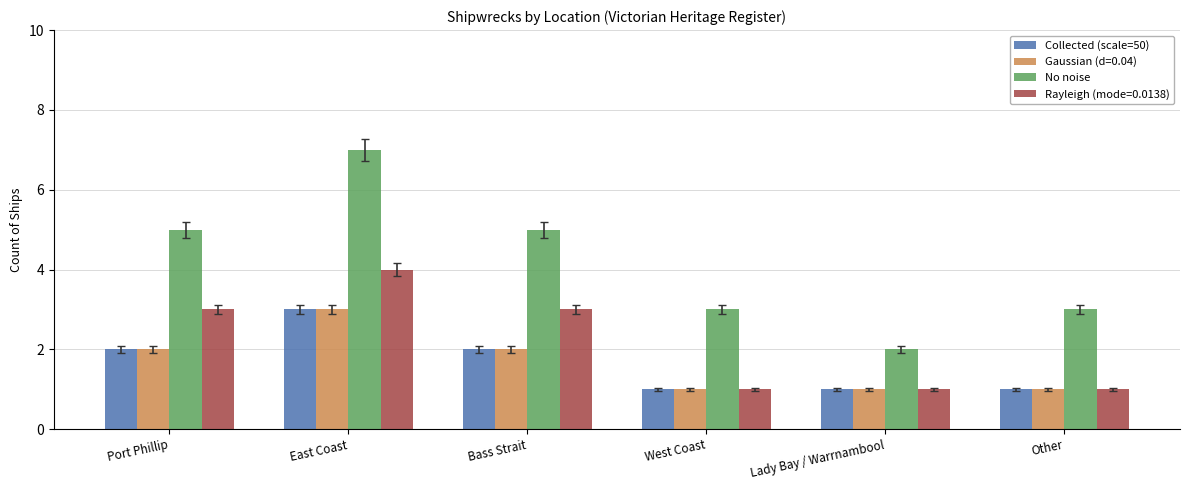

How many groups of bars are there?

6